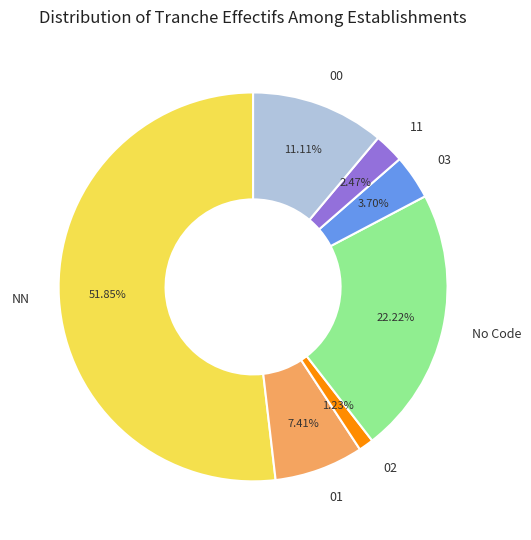

Between 01 and 00, which is larger?

00